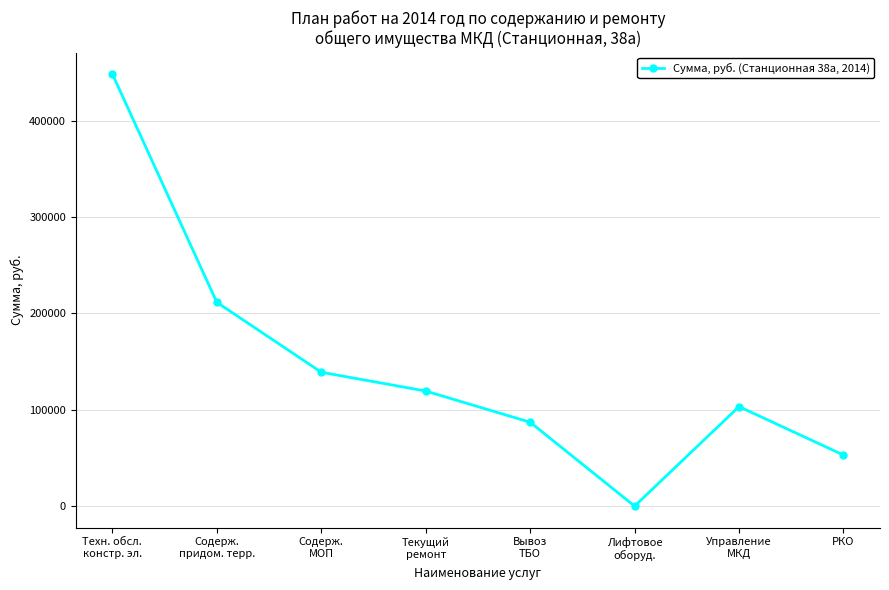

Which has a higher value, Текущий
ремонт or РКО?

Текущий
ремонт